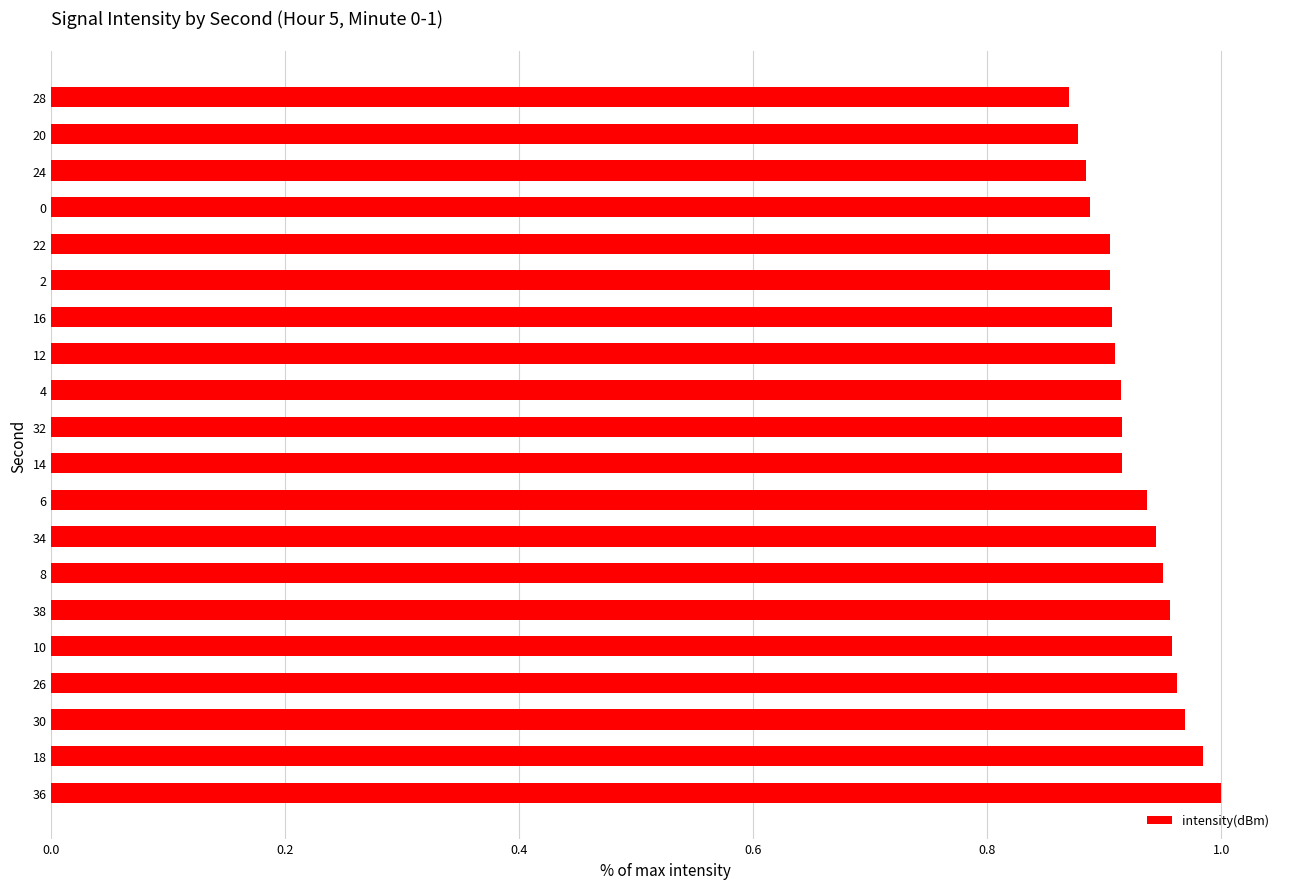

True or false: the data shows 0.4 at 36.

False